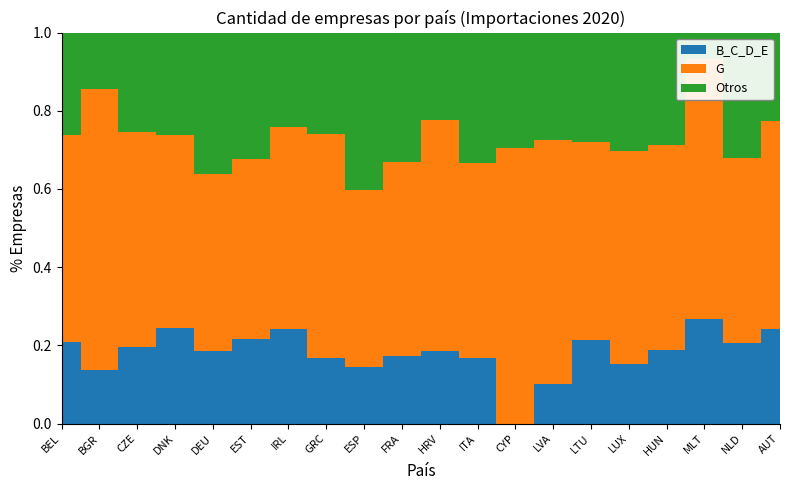

Reading left to right, list all the values displayed in this chart.

B_C_D_E: BEL=106	BGR=16	CZE=57	DNK=73	DEU=321	EST=8	IRL=48	GRC=13	ESP=296	FRA=154	HRV=5	ITA=282	CYP=0	LVA=4	LTU=13	LUX=5	HUN=44	MLT=8	NLD=129	AUT=78
G: BEL=270	BGR=84	CZE=160	DNK=148	DEU=777	EST=17	IRL=102	GRC=44	ESP=928	FRA=439	HRV=16	ITA=840	CYP=12	LVA=25	LTU=31	LUX=18	HUN=122	MLT=20	NLD=299	AUT=173
Otros: BEL=133	BGR=17	CZE=74	DNK=78	DEU=621	EST=12	IRL=48	GRC=20	ESP=824	FRA=294	HRV=6	ITA=559	CYP=5	LVA=11	LTU=17	LUX=10	HUN=67	MLT=2	NLD=202	AUT=73